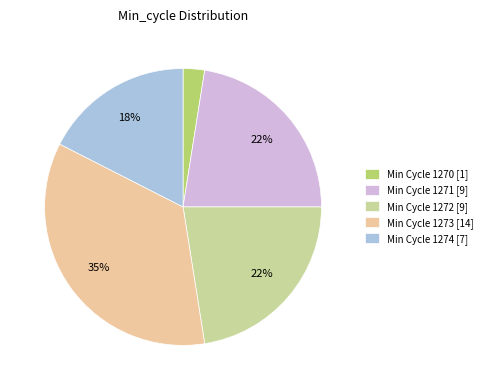

To the nearest percent, what is the average slice percentage?

20%